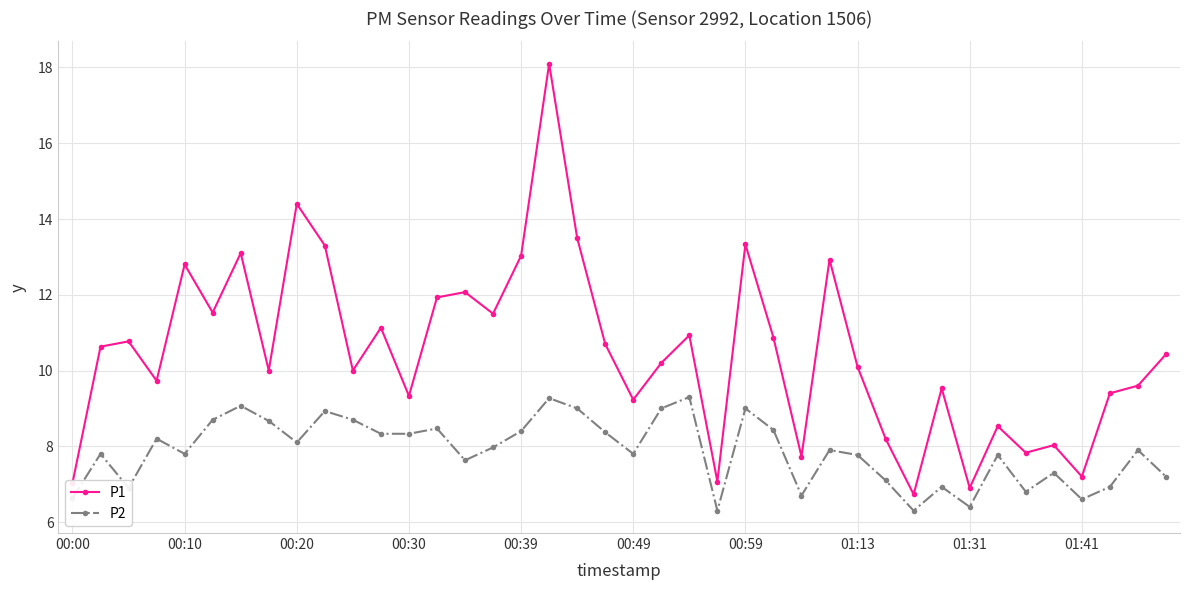

Which series has the largest total across all categories?

P1